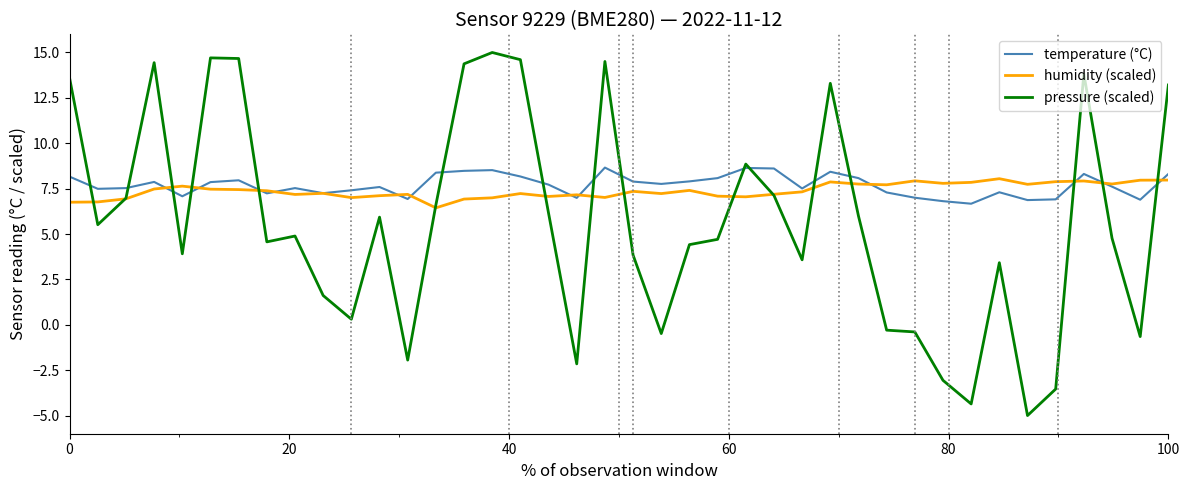

What is the minimum value for temperature (°C)?

6.7